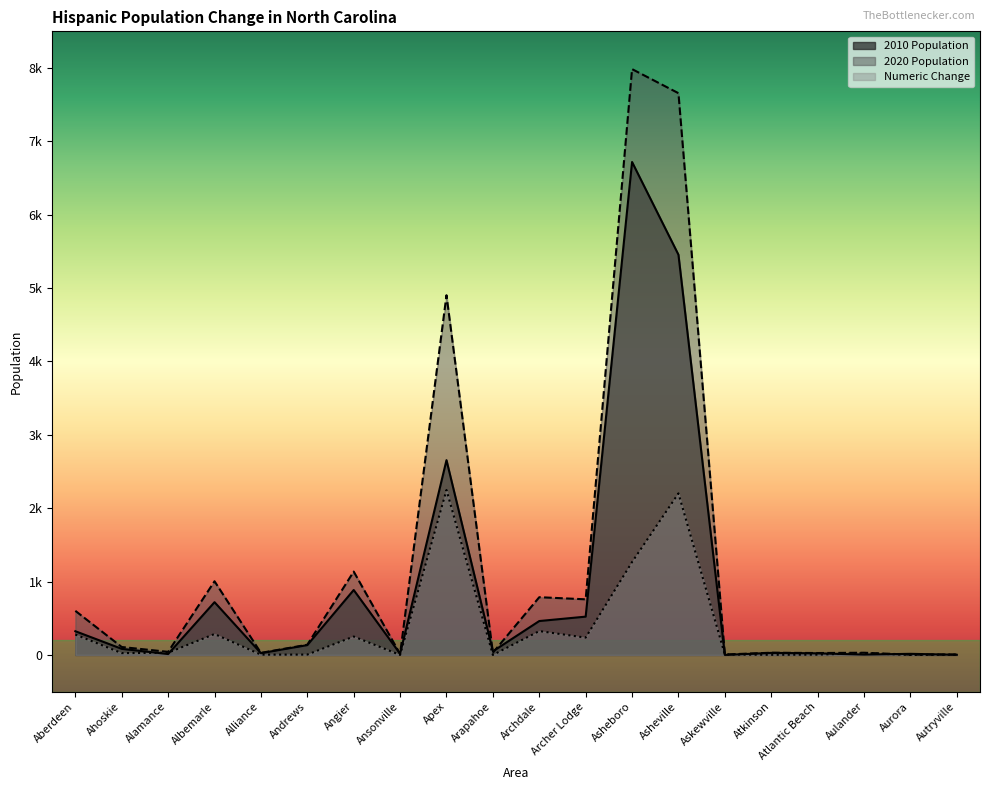

What is the spread (max minus min) of values at Angier?

885